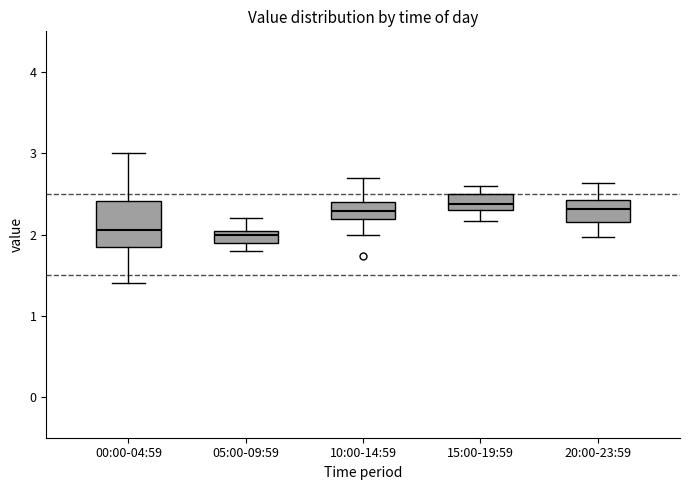

Where is the lower edge of the box for 10:00-14:59 on the y-axis? The values are not printed on the chart, so give them approximately, as read against the axis.

2.2